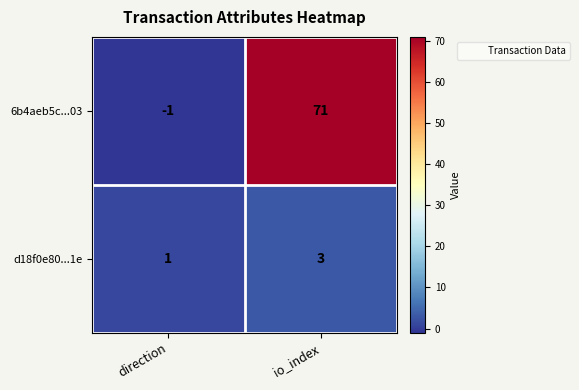

At direction, list the series in order from largest to smallest.

d18f0e80...1e, 6b4aeb5c...03